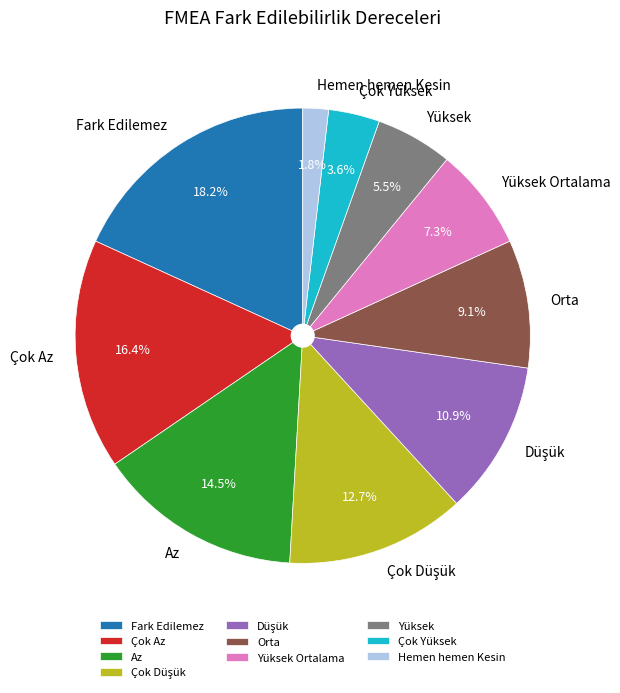

Between Fark Edilemez and Hemen hemen Kesin, which is larger?

Fark Edilemez